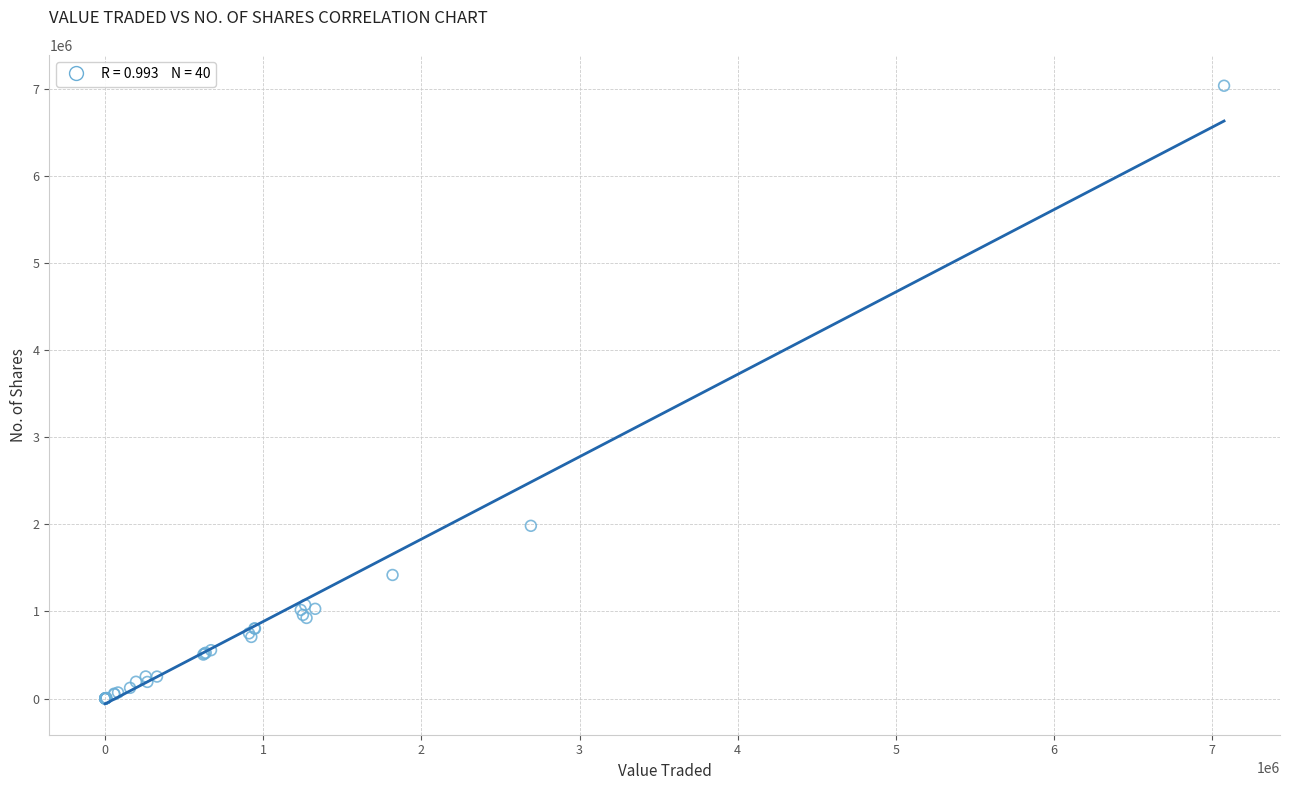

What Y value in the scatter plot is closest to 3517415?

1982913